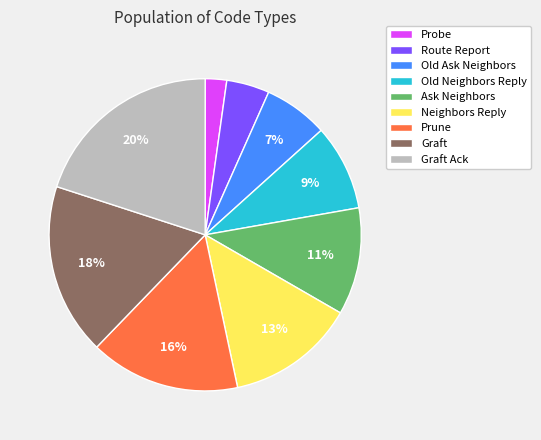

Is there a majority slice in this chart?

No